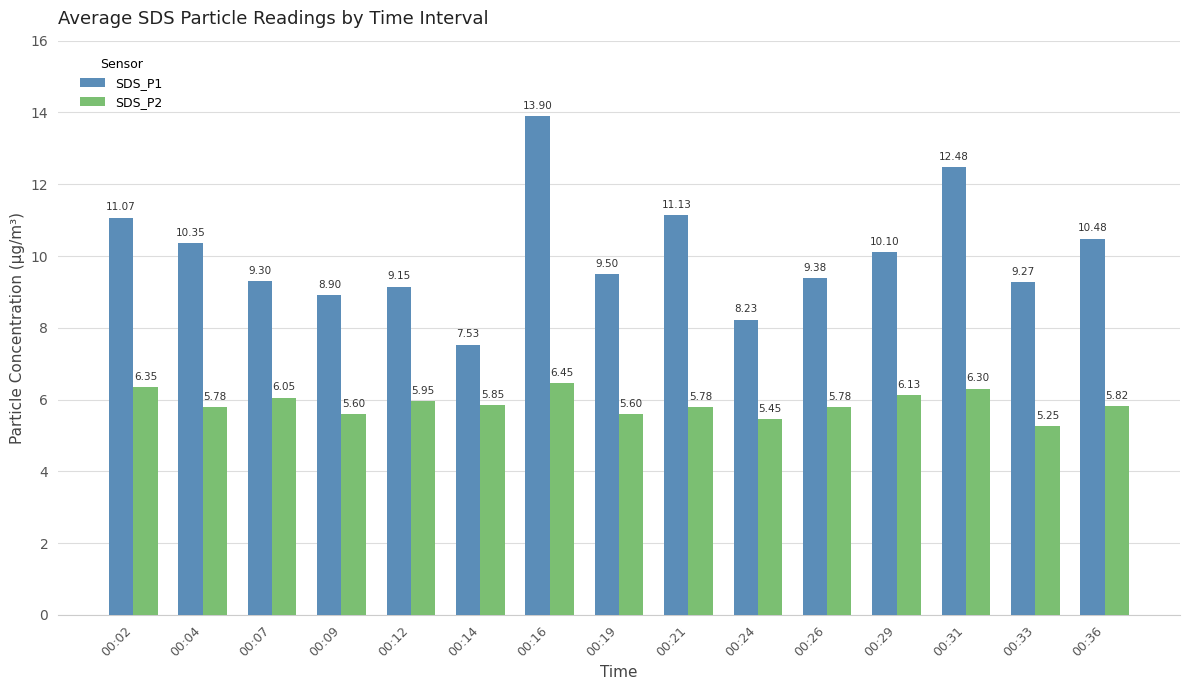

Rank the series by their maximum value, from highest to lowest.

SDS_P1, SDS_P2